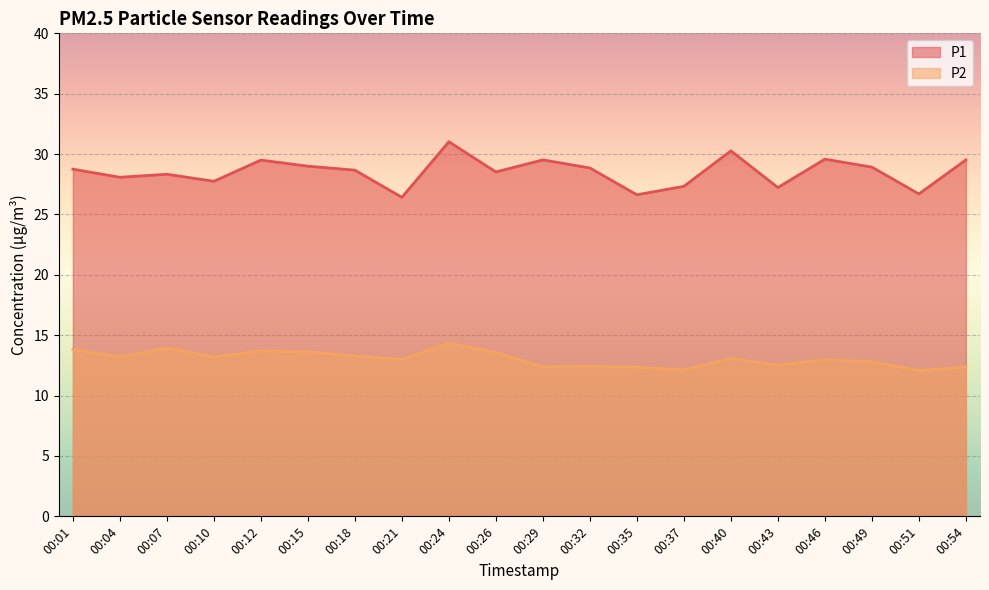

Which series changed the most between 00:10 and 00:32?

P1